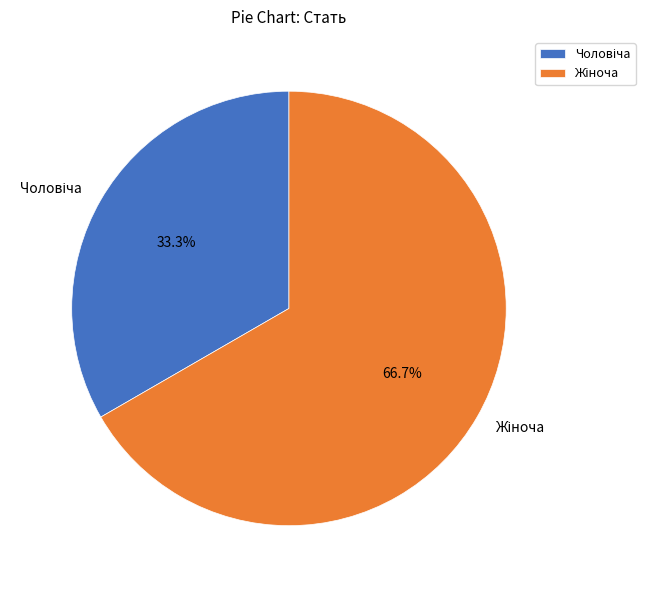

Is there any slice that represents more than half of the pie?

Yes